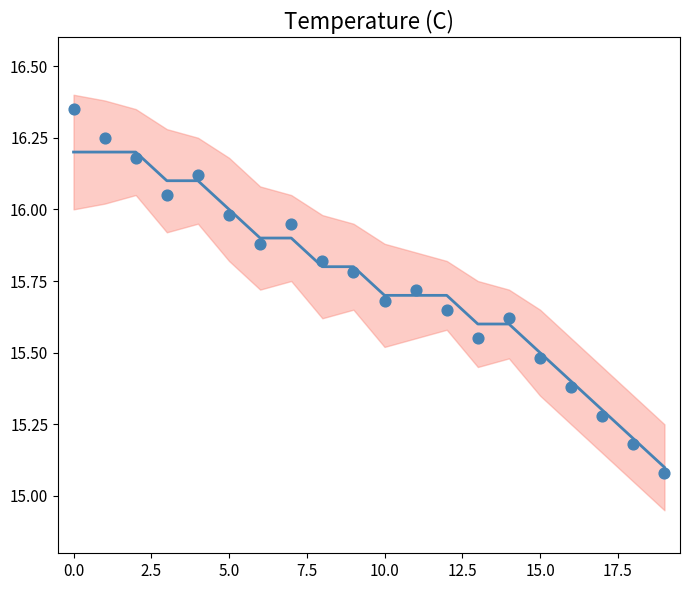

What is the total value across all series at 2.5?

32.4